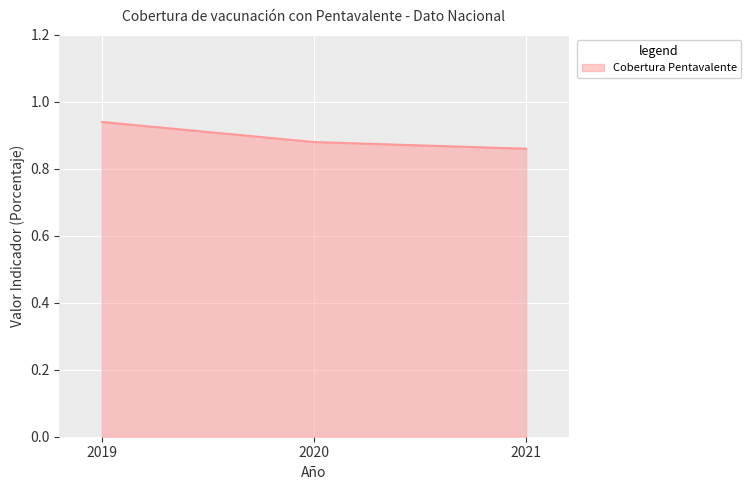

Count the values in the range 0 to 1.

3